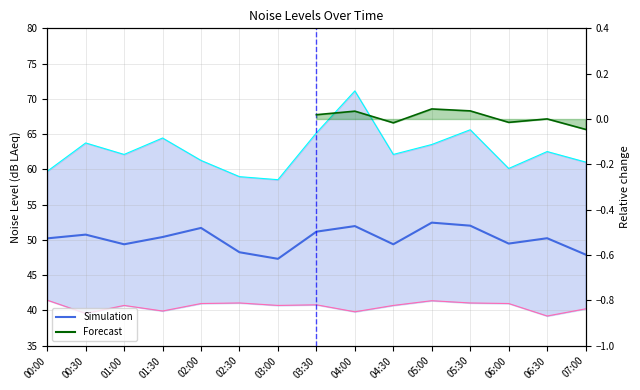

How many data points in noise_LAeq are less than 50?

6